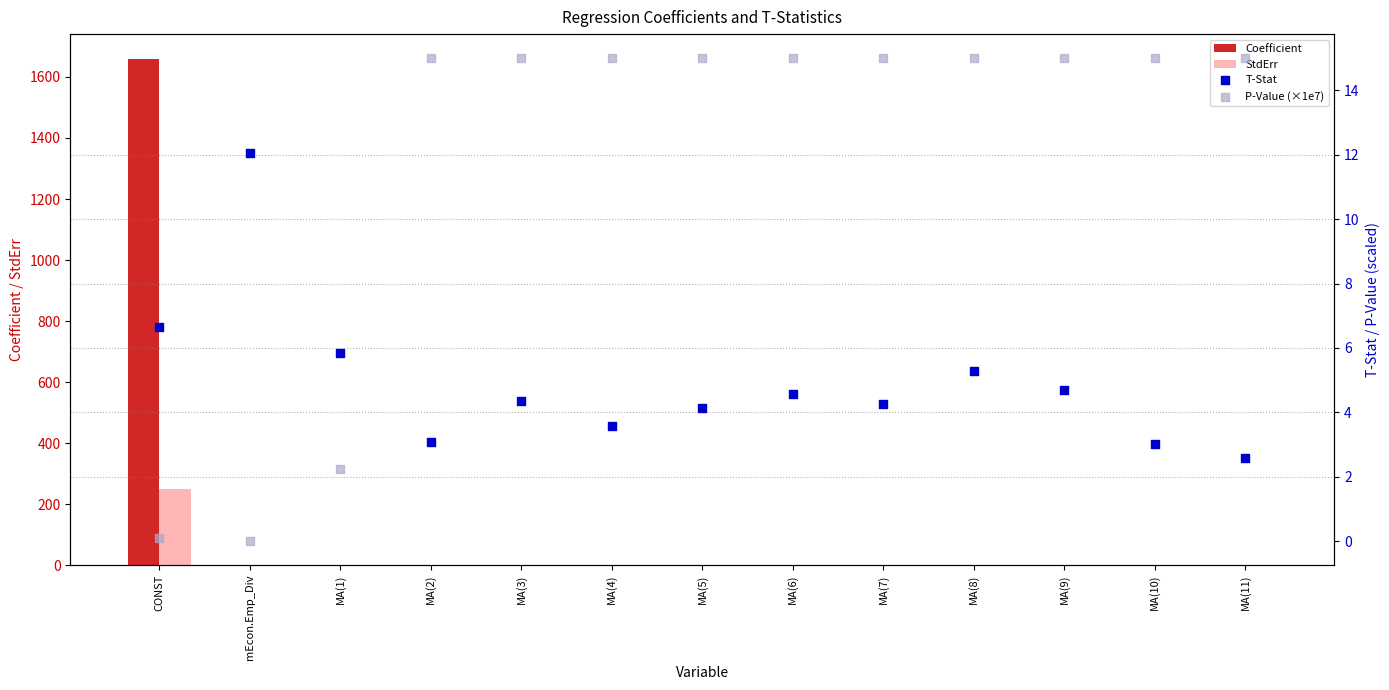

Which series contains the highest Y value?

Coefficient